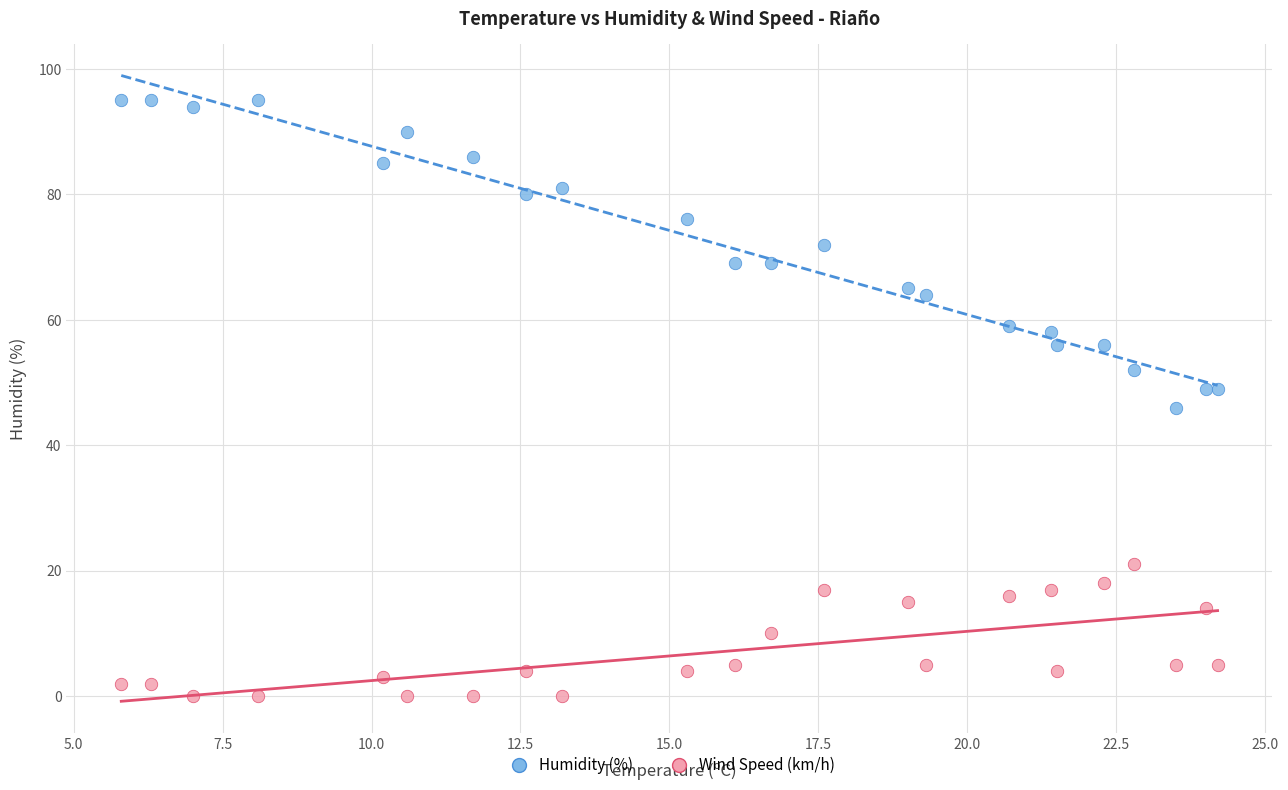

Which series reaches the minimum Y coordinate?

Wind Speed (km/h)